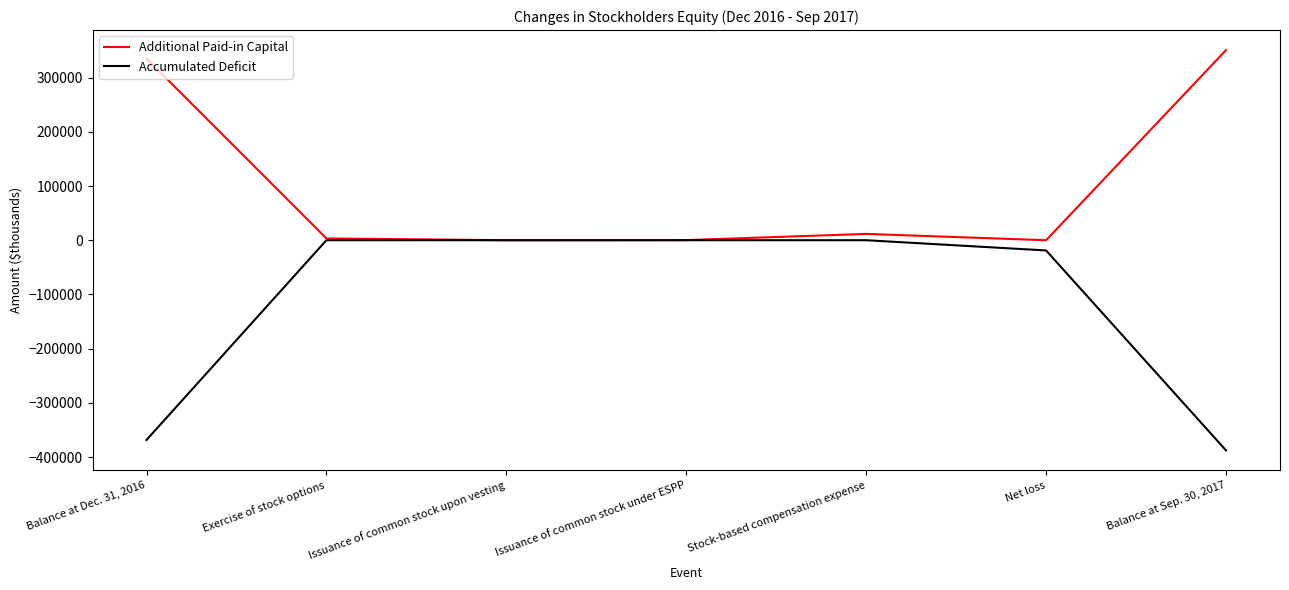

What is the approximate value of Additional Paid-in Capital at Stock-based compensation expense, to the nearest 10?

11650